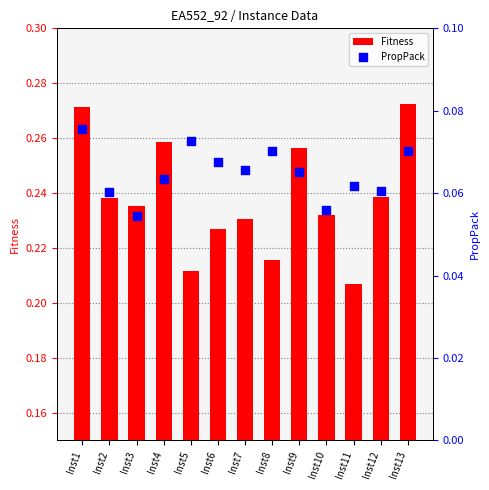

Is the value of PropPack at Inst6 greater than the value of Fitness at Inst11?

No